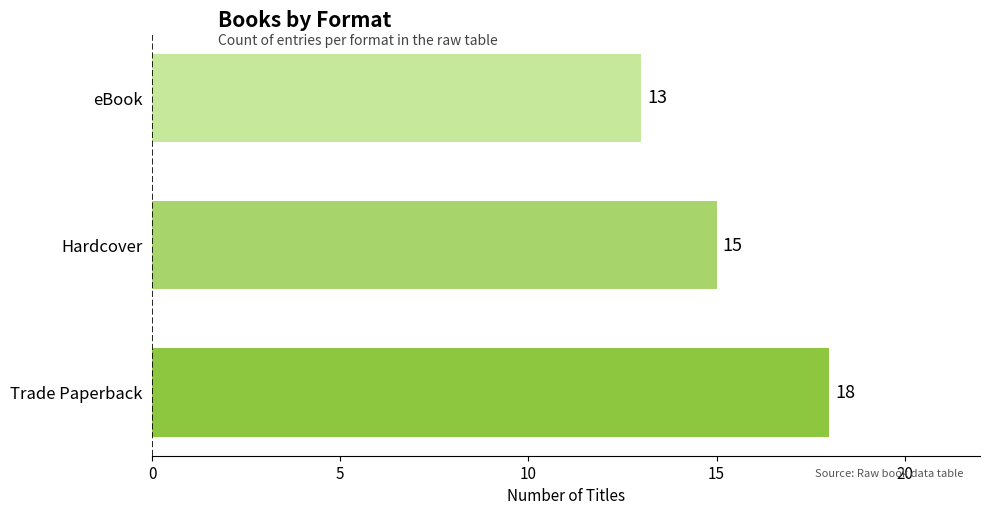

Reading bottom to top, transcribe all the data shown in this chart.

18	15	13